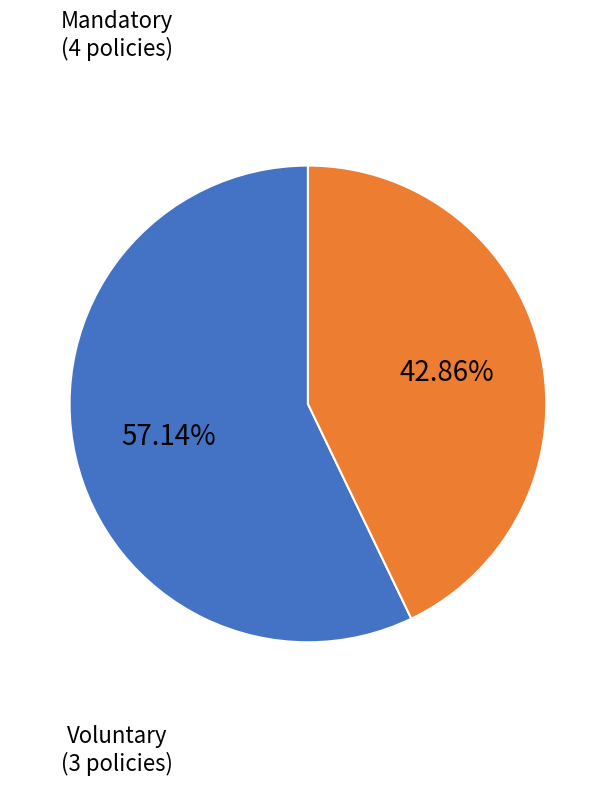

Does any single category account for the majority?

Yes